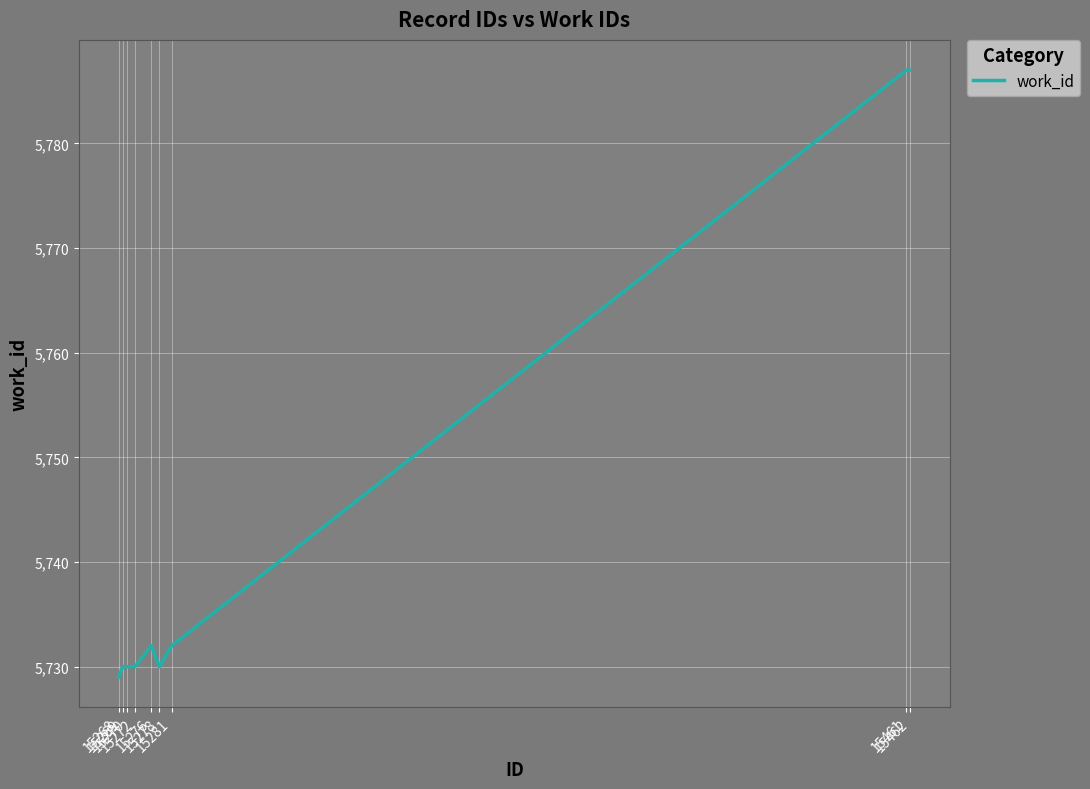

What is the difference between the maximum and minimum values?

58